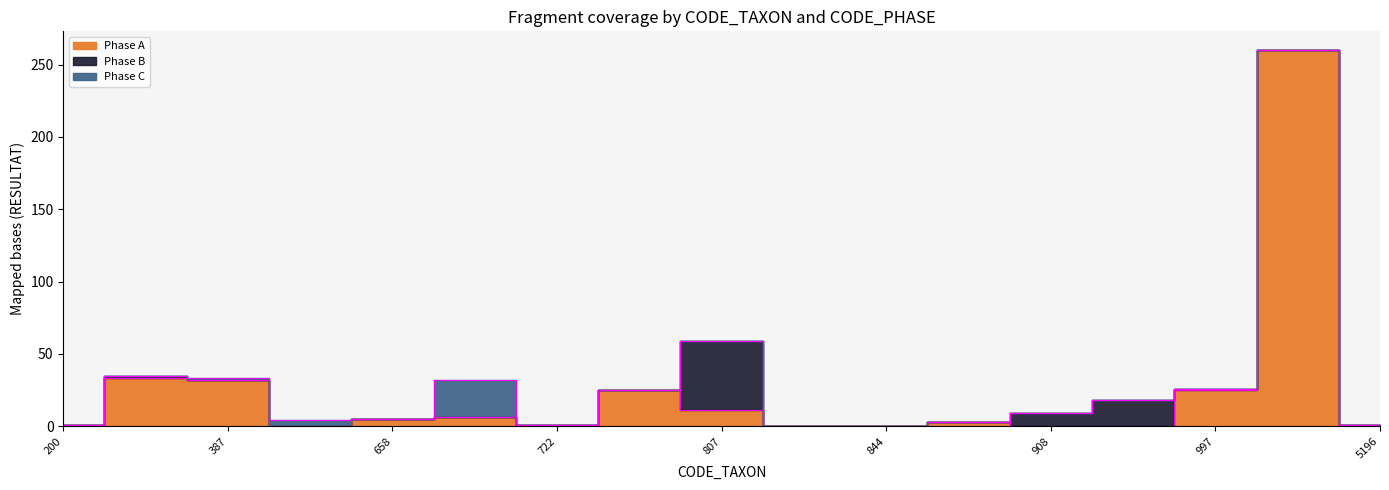

How many lines are shown in the chart?

3